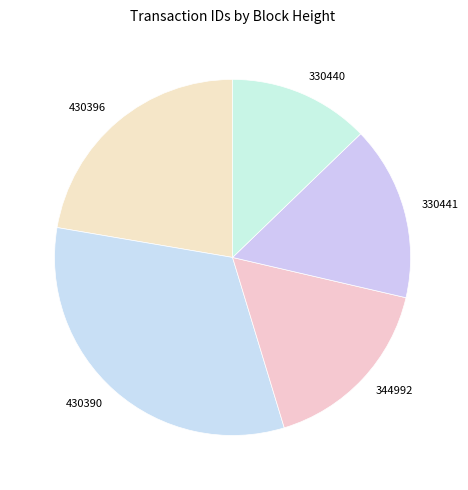

Does 344992 represent more than half of the total?

No